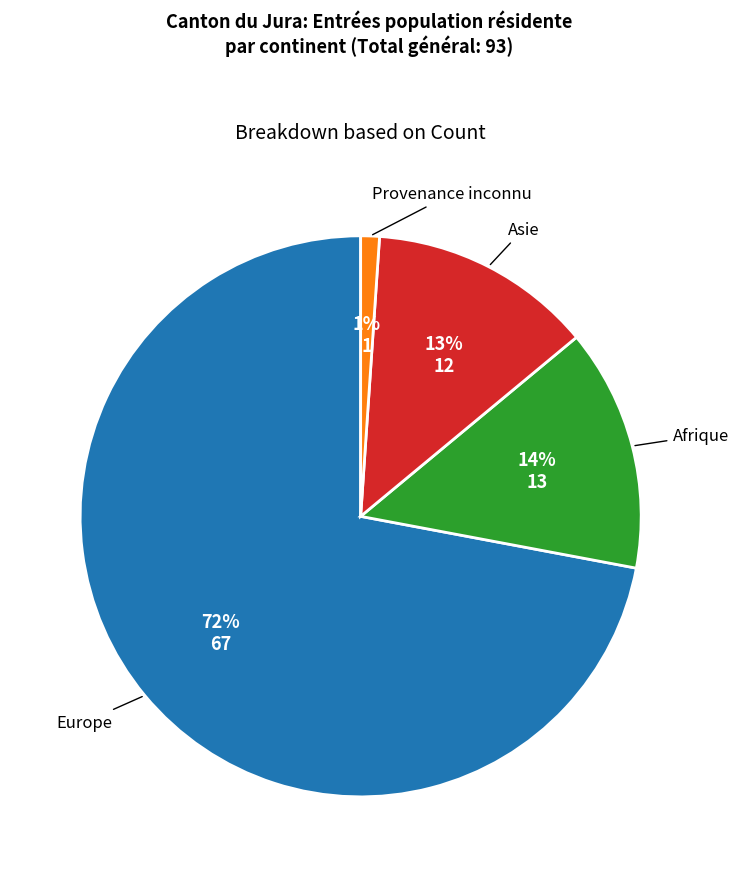

To the nearest percent, what is the average slice percentage?

25%